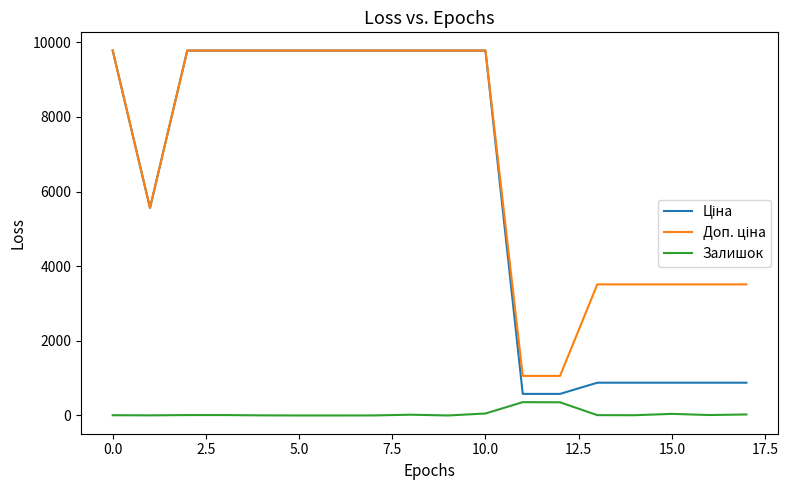

What is the highest value of the Залишок series?

357.0